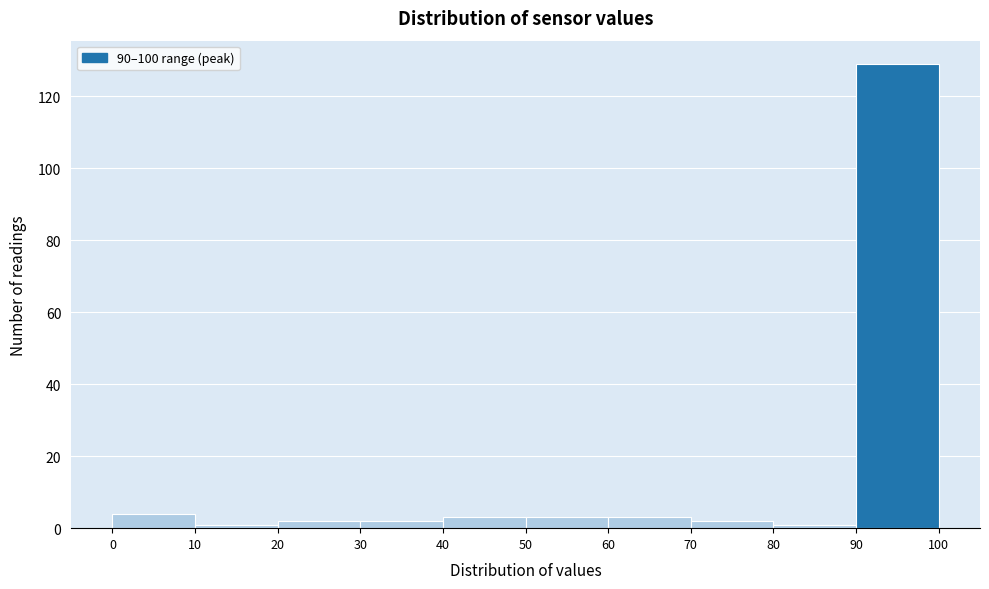

What is the height of the bar covering 70 to 80 on the x-axis? The values are not printed on the chart, so give them approximately, as read against the axis.

2